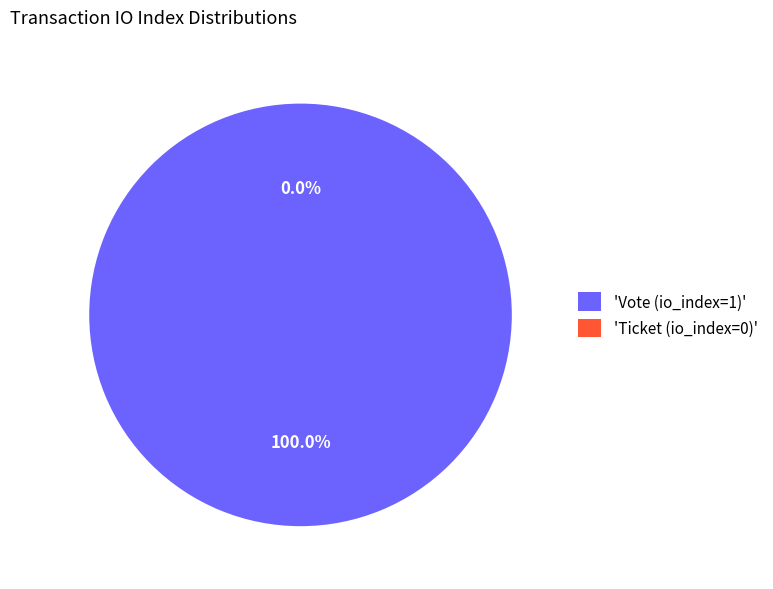

To the nearest percent, what is the average slice percentage?

50%